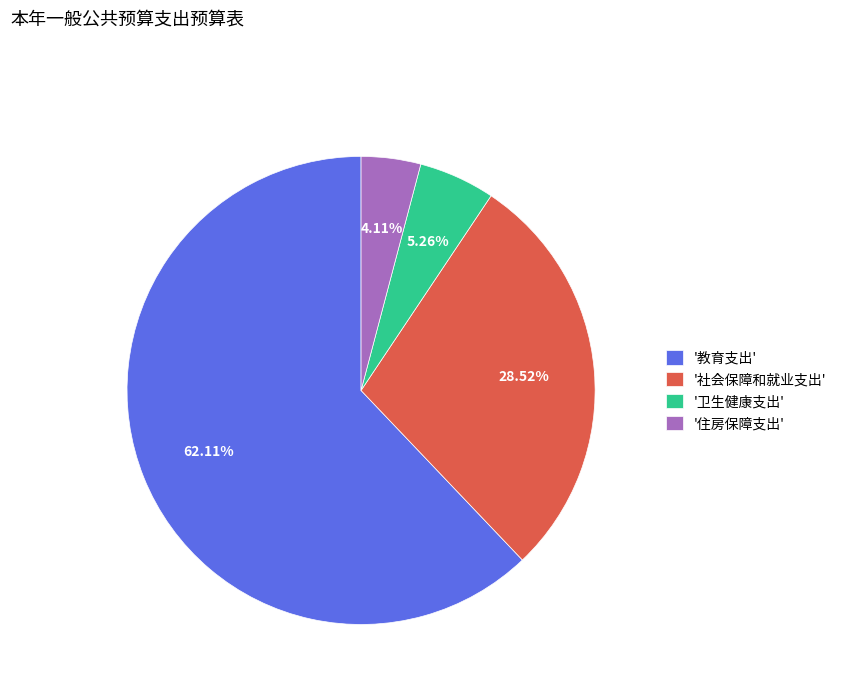

Does any single category account for the majority?

Yes